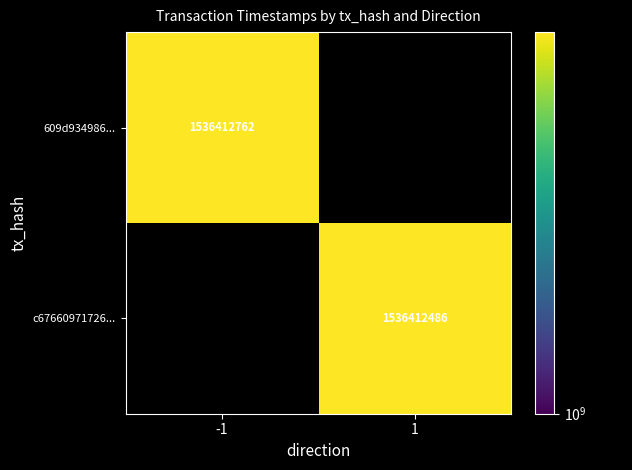

What is the average value of the 609d934986c0887c3ebffb173aee41eeb7e90a1 series?

768206380